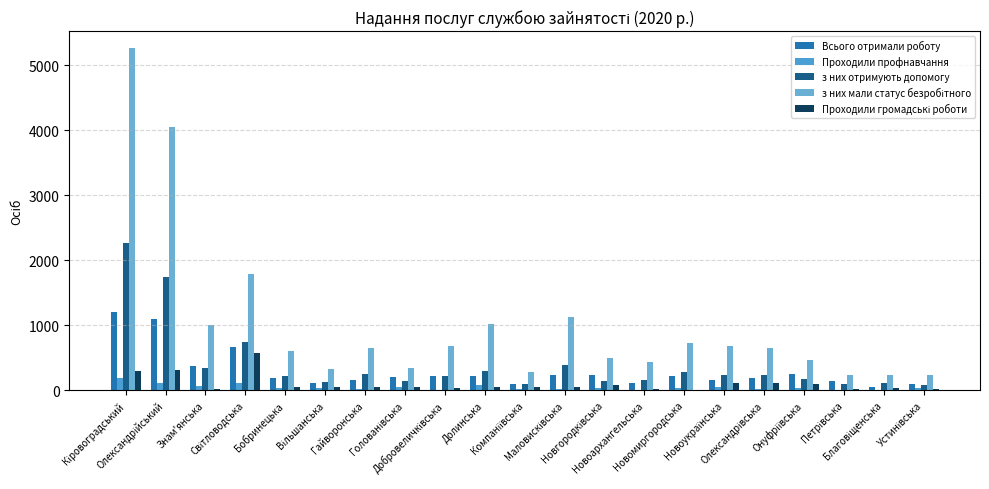

Does the chart contain stacked bars?

No